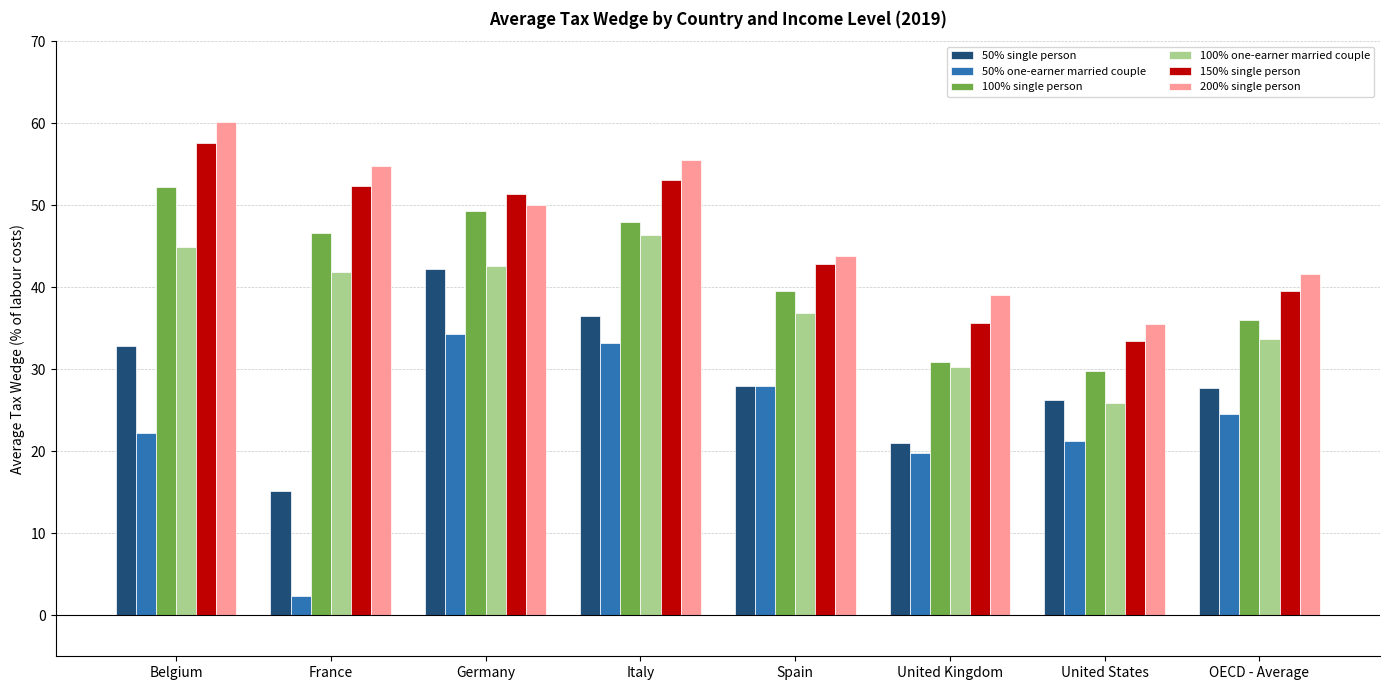

What is the difference between the second highest and second lowest values in the 50% single person series?

15.6